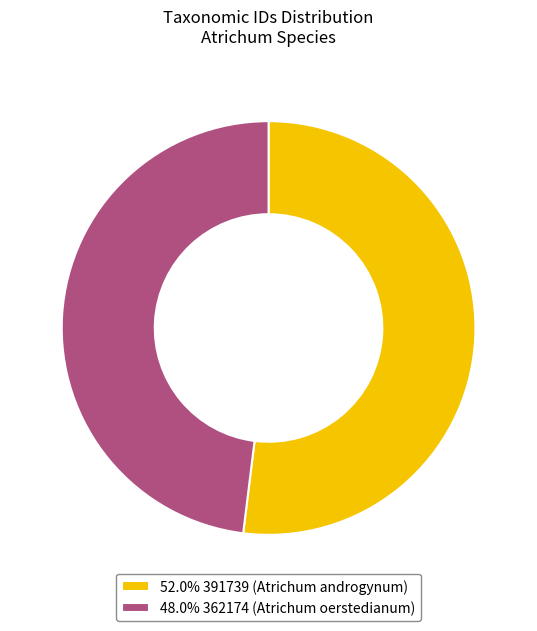

What is the ratio of the value at 52.0% 391739 (Atrichum androgynum) to the value at 48.0% 362174 (Atrichum oerstedianum)?

1.1